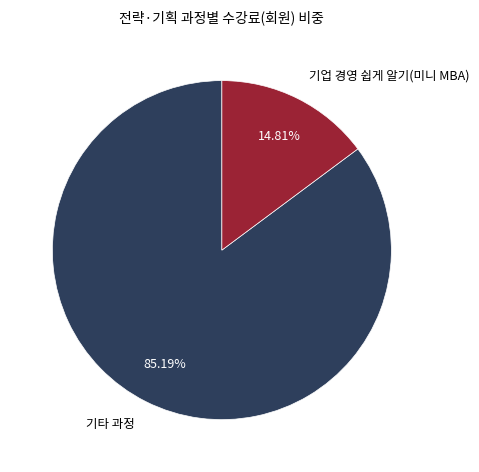

Between 기업 경영 쉽게 알기(미니 MBA) and 기타 과정, which is larger?

기타 과정